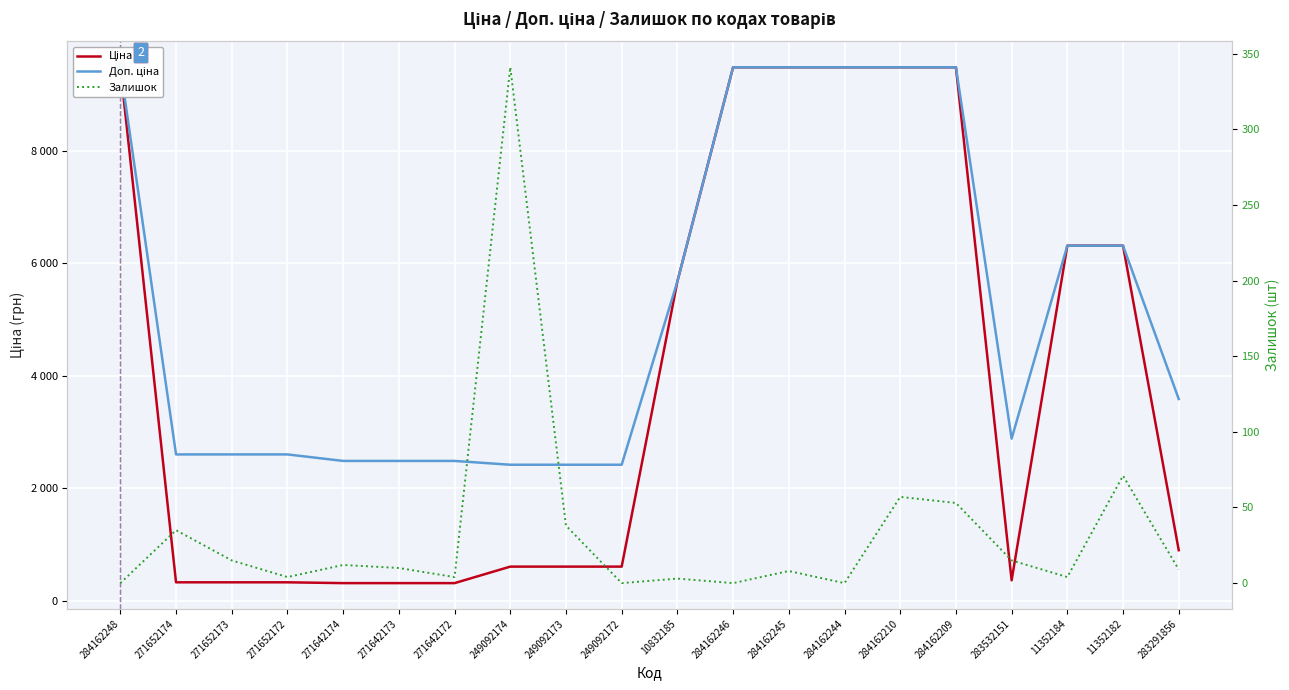

What are all the series names shown in the legend?

Ціна, Доп. ціна, Залишок